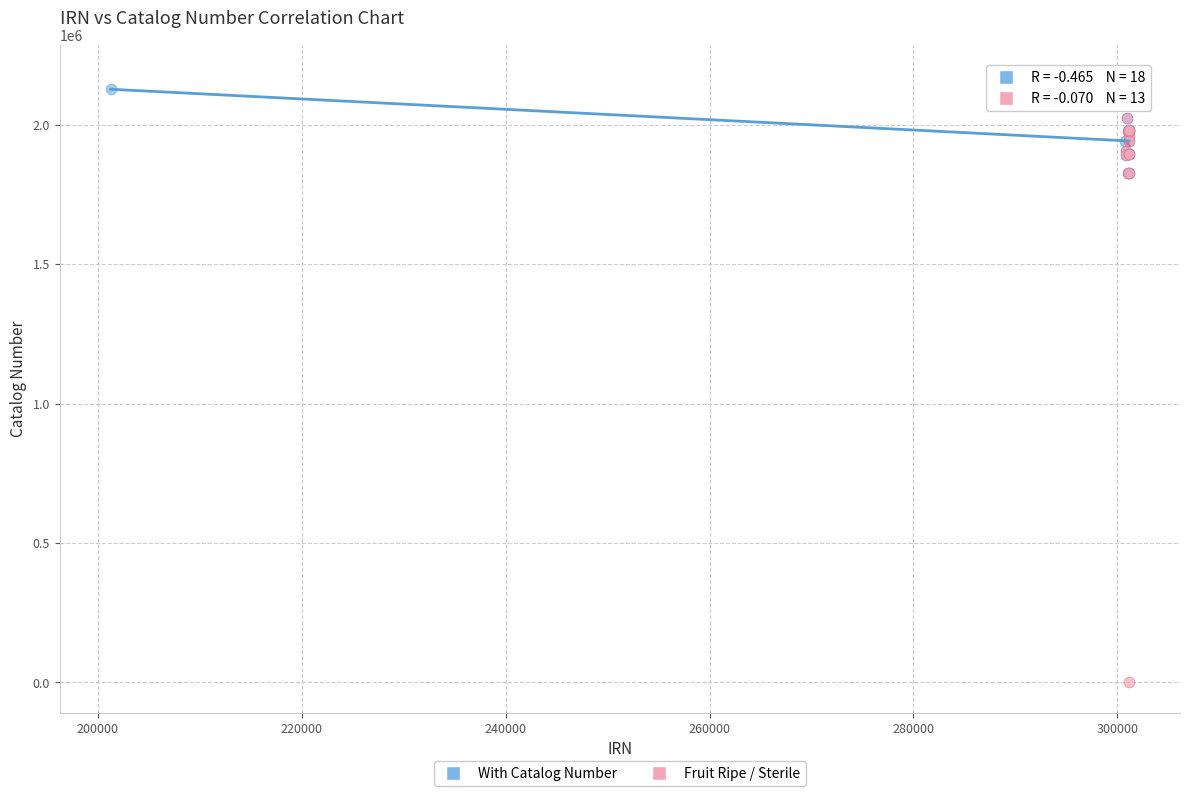

Which series has the largest Y range (max minus min)?

Fruit Ripe / Sterile